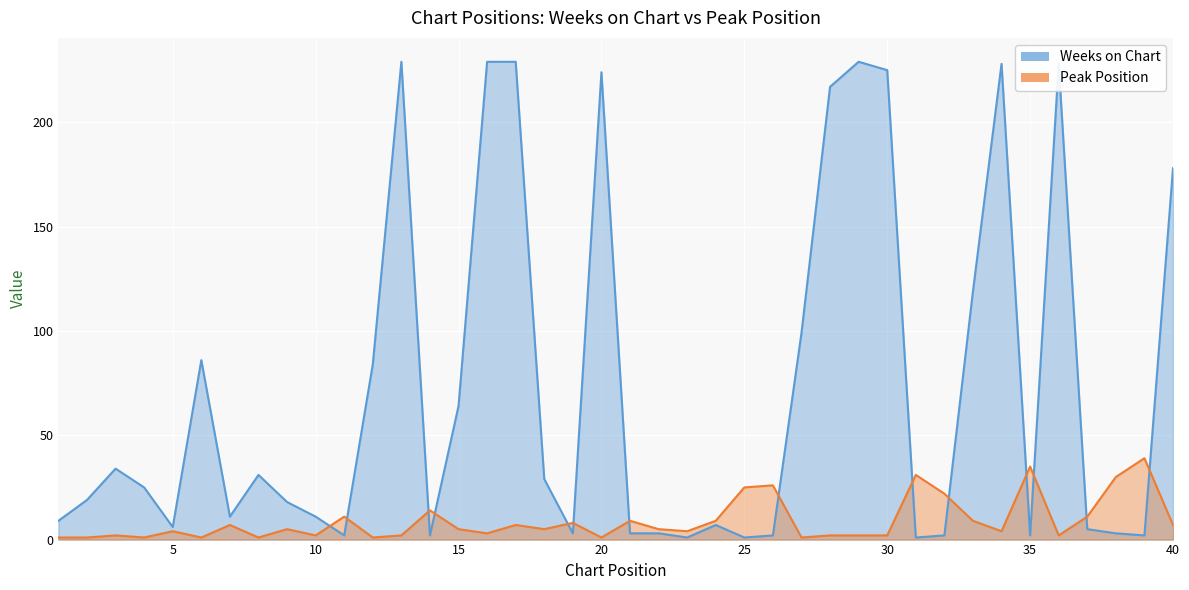

The Weeks on Chart series shows 34 at 3. True or false?

True